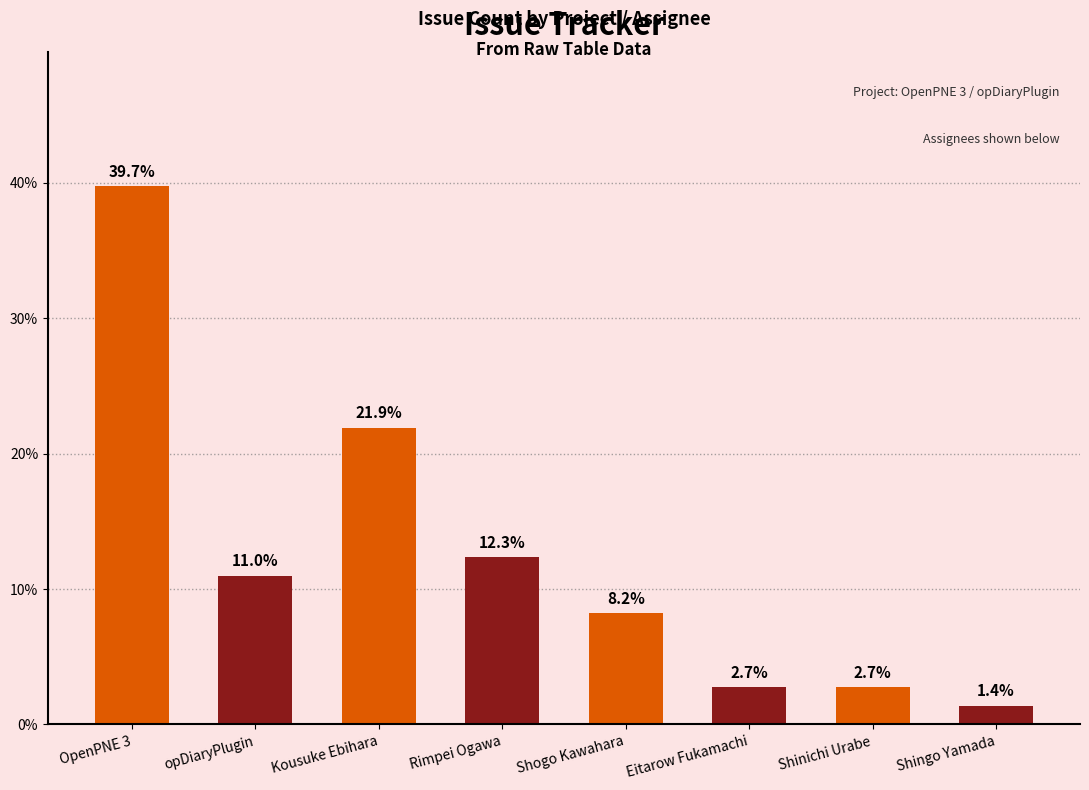

What is the difference between the maximum and second lowest values?

37.0